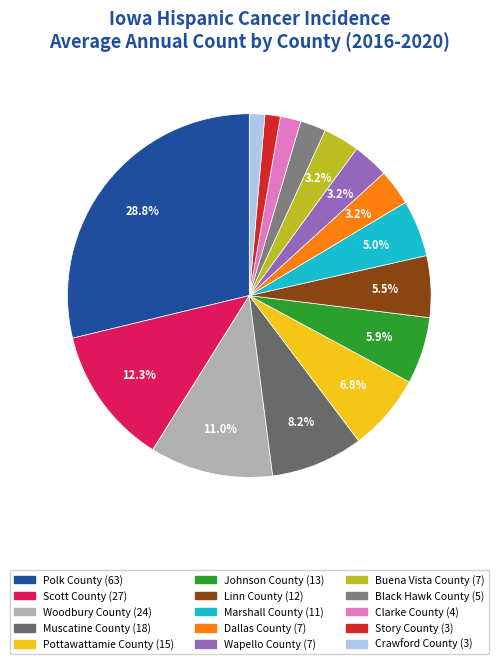

Rank the categories by value from lowest to highest.

Story County, Crawford County, Clarke County, Black Hawk County, Dallas County, Wapello County, Buena Vista County, Marshall County, Linn County, Johnson County, Pottawattamie County, Muscatine County, Woodbury County, Scott County, Polk County